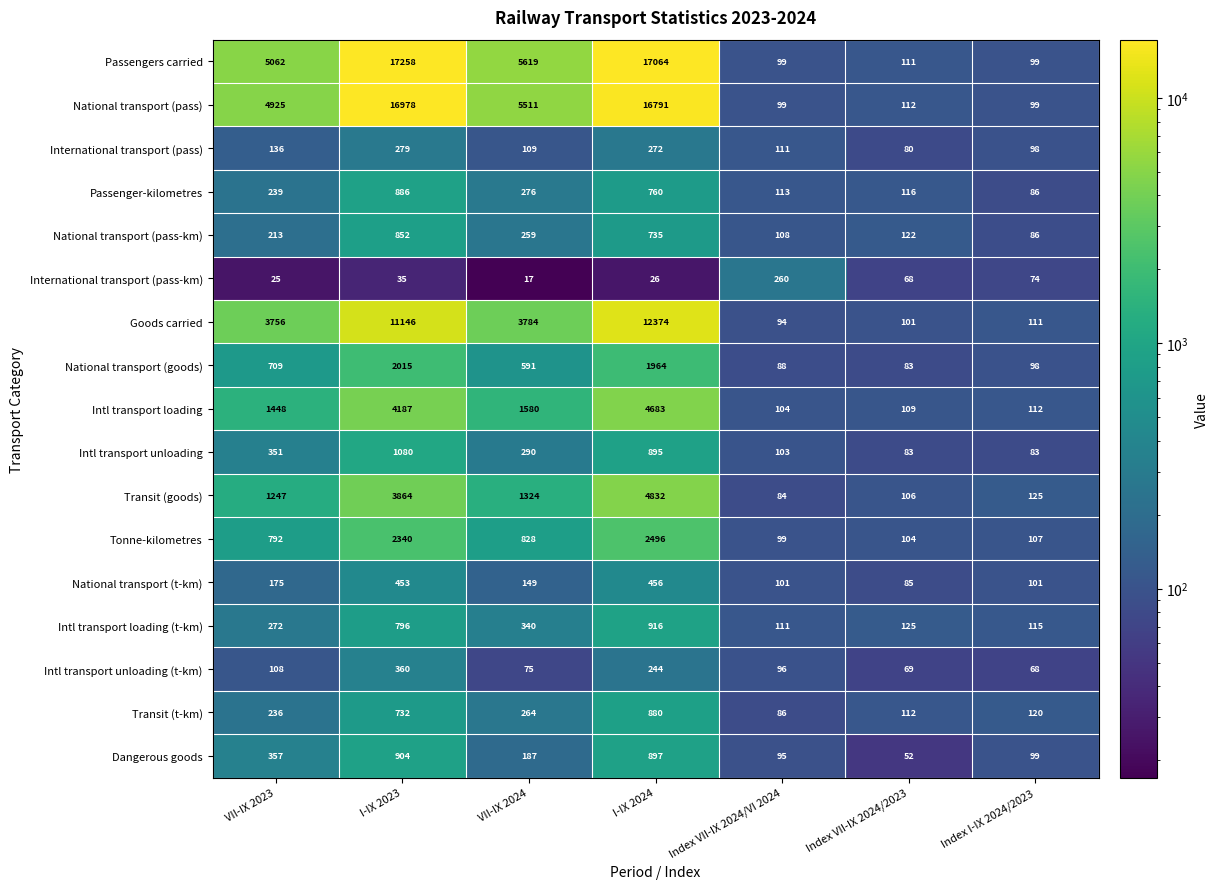

What is the greatest value displayed?

17258